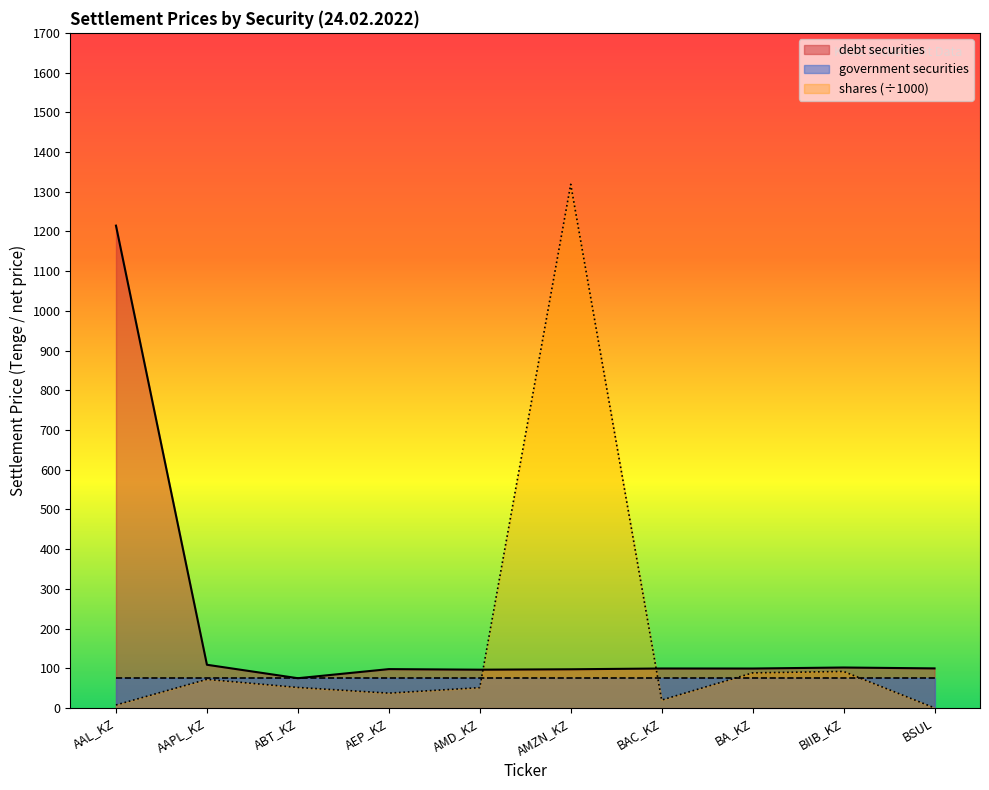

What is the difference between the maximum and minimum values in the debt securities series?

1139.5